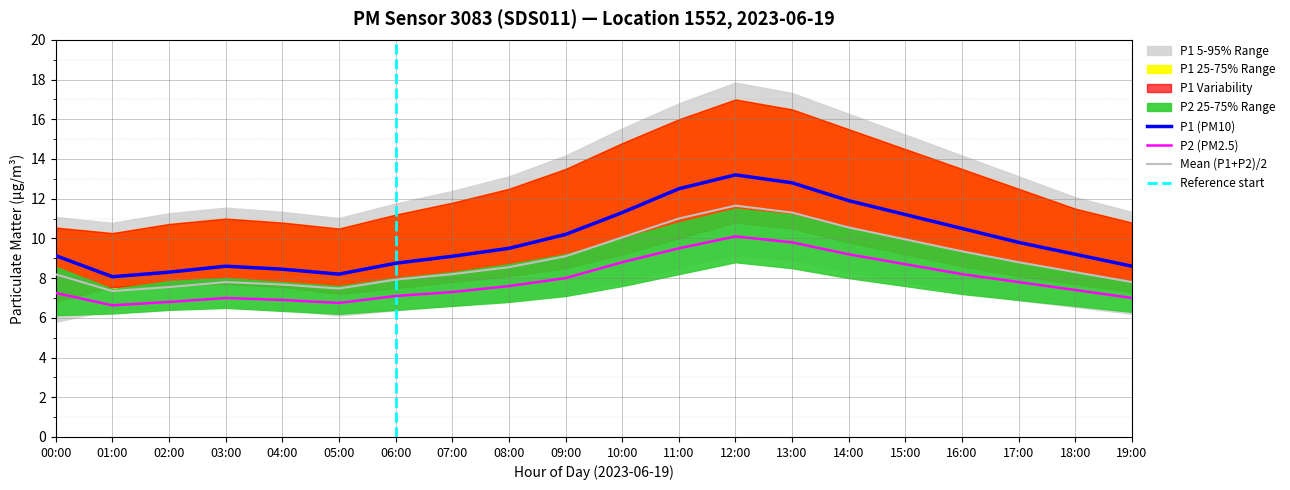

What position from the right is 13:00?

7